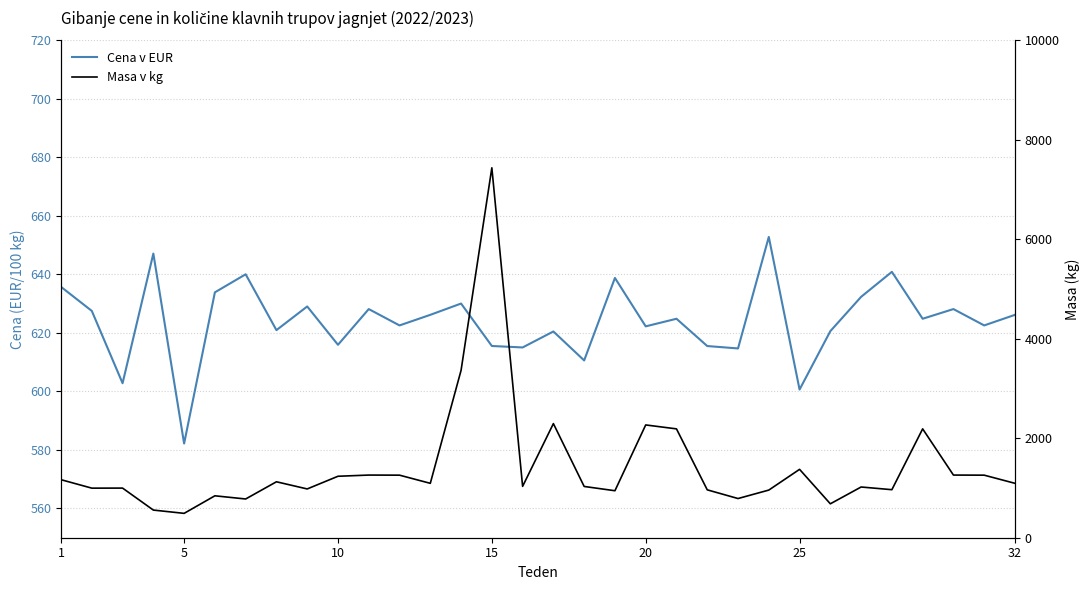

The Masa v kg series shows 3004.3 at 28. True or false?

False